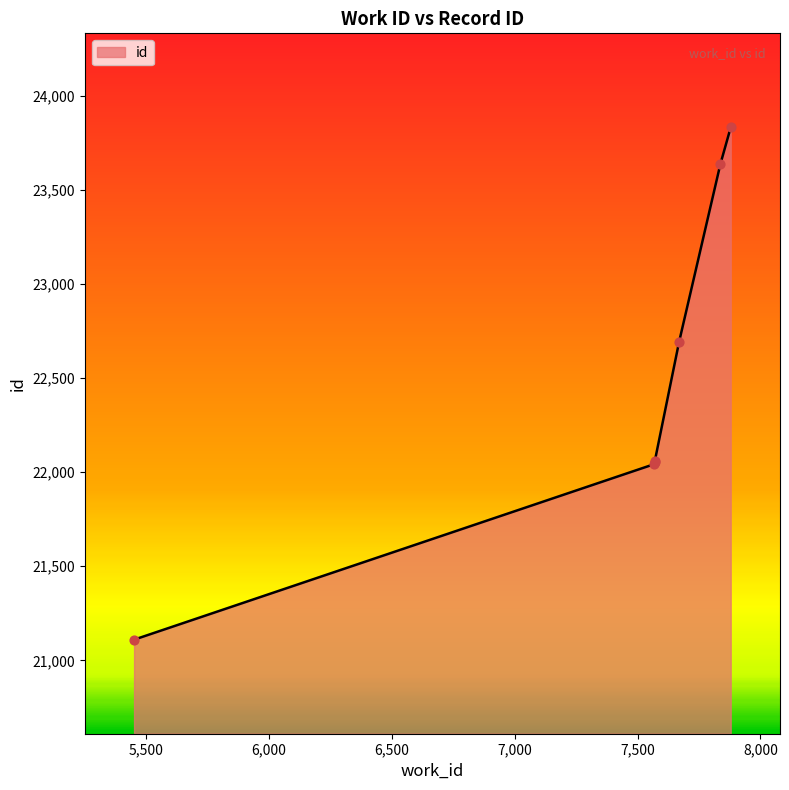

True or false: the data has more than 1 interior local peaks.

False